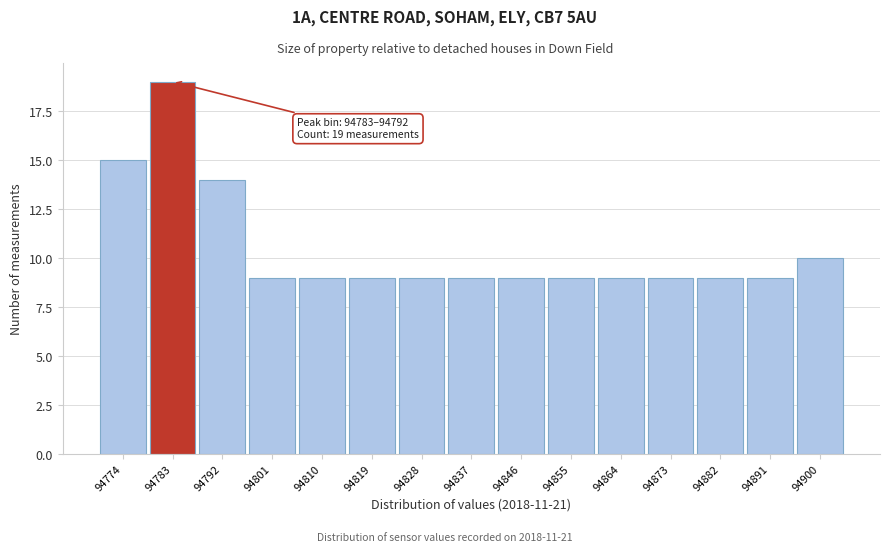

Reading left to right, extract all data points from this chart.

94774=15	94783=19	94792=14	94801=9	94810=9	94819=9	94828=9	94837=9	94846=9	94855=9	94864=9	94873=9	94882=9	94891=9	94900=10